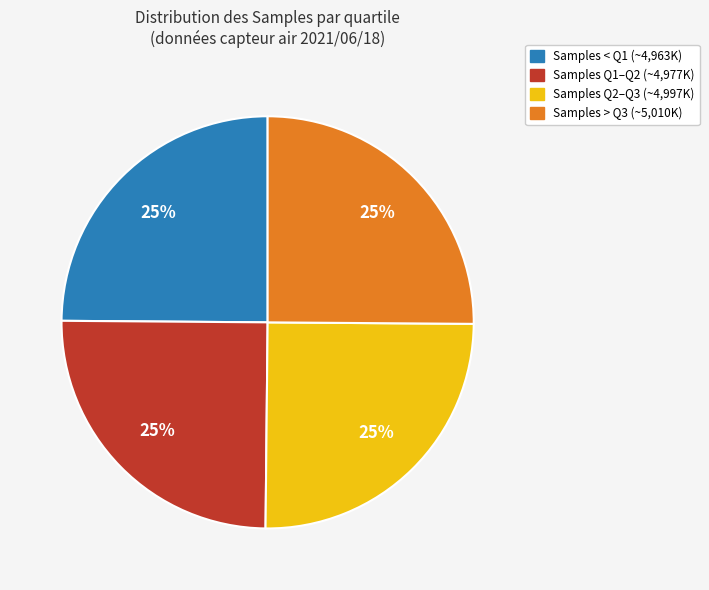

Is there any slice that represents more than half of the pie?

No